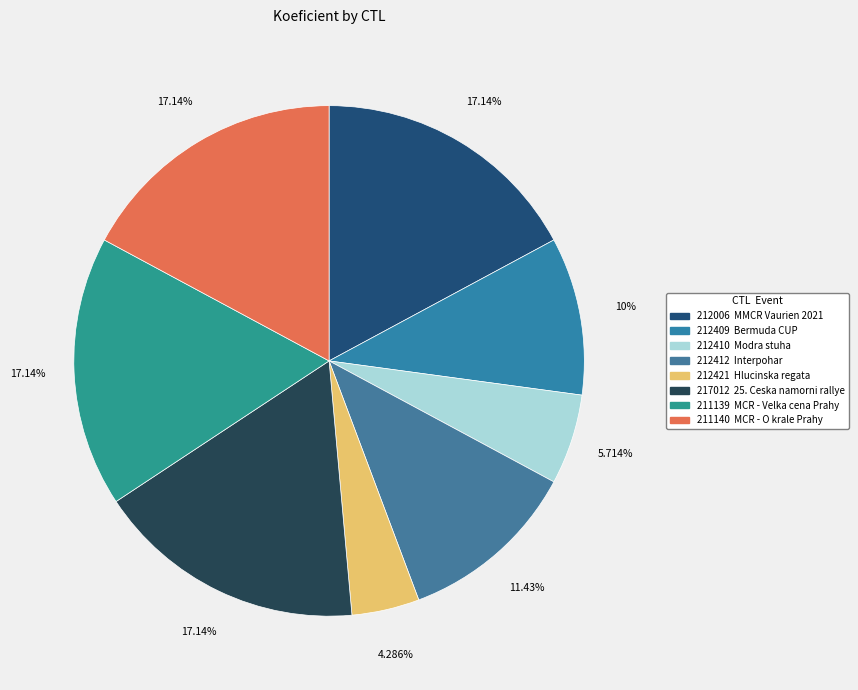

Which category has the smallest portion of the pie?

212421